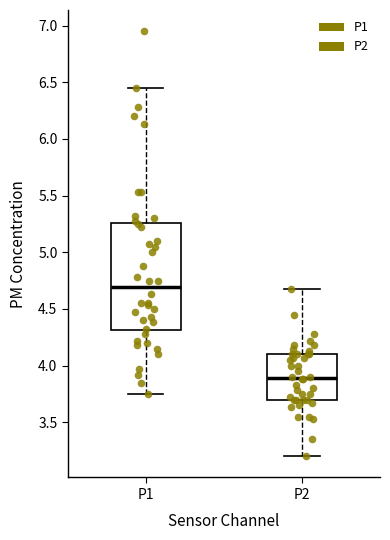

Where is the upper edge of the box for P1 on the y-axis? The values are not printed on the chart, so give them approximately, as read against the axis.

5.25